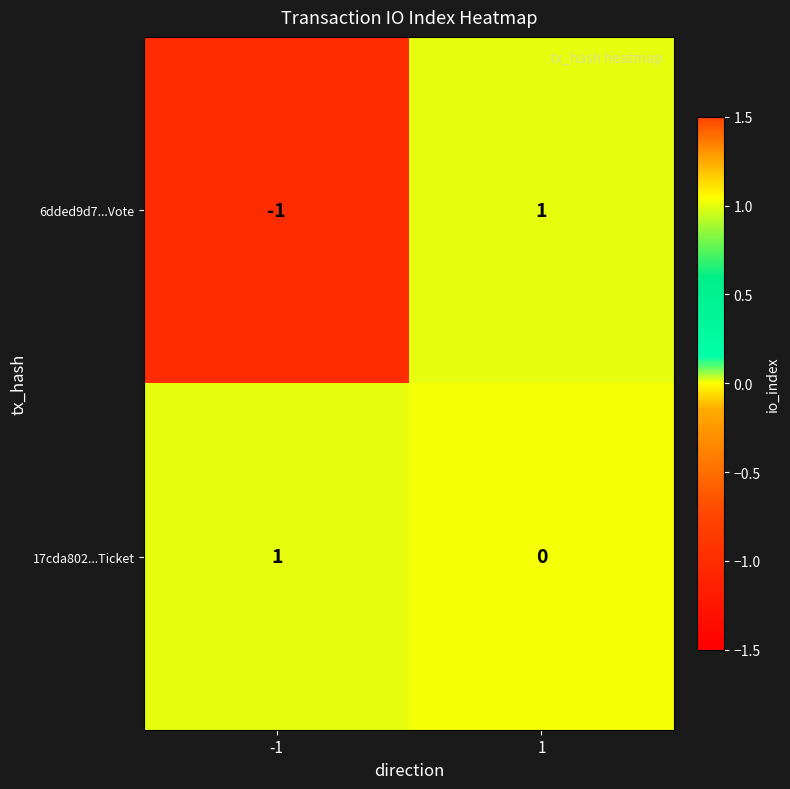

Which series has the largest total across all categories?

17cda802...Ticket